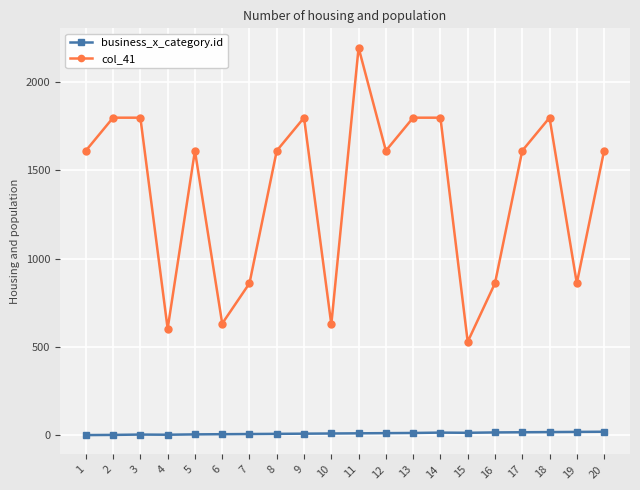

Which series has the largest range (max minus min)?

col_41